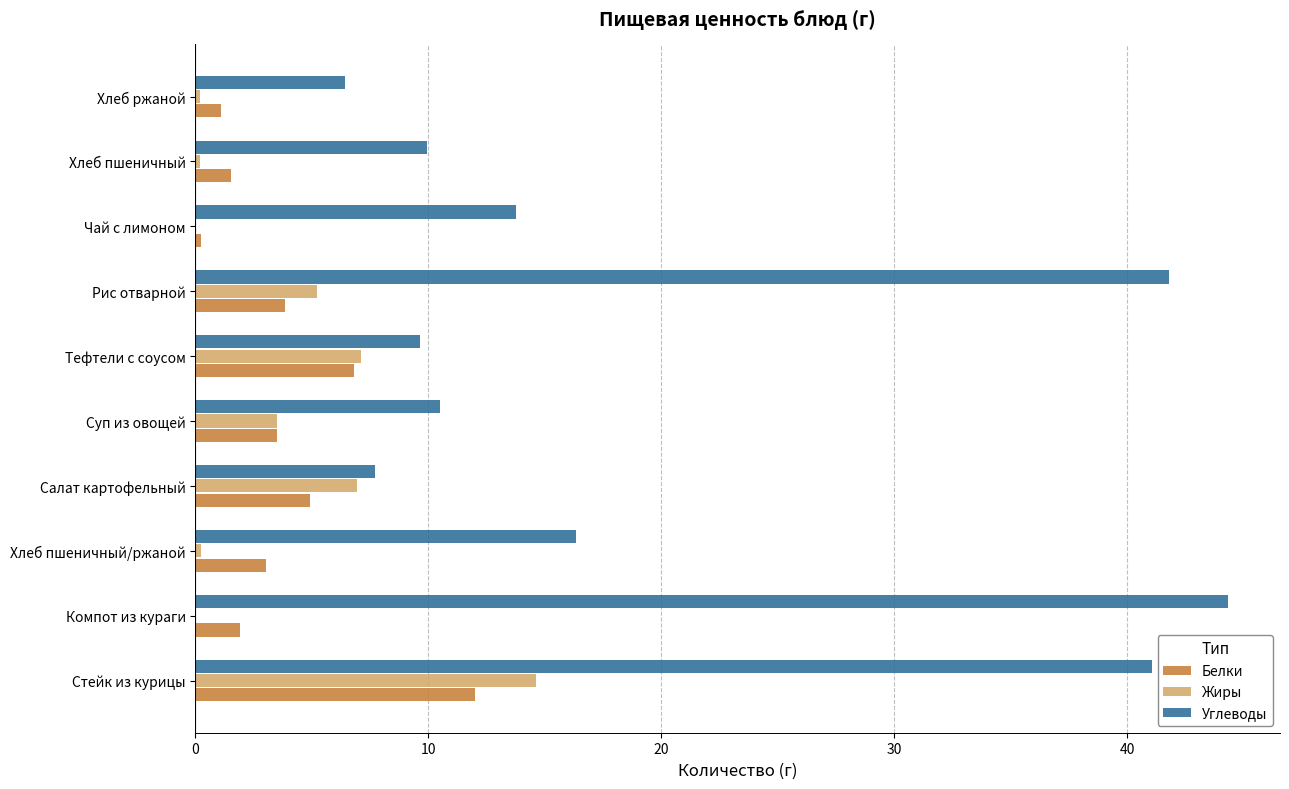

What is the highest value of the Белки series?

12.0